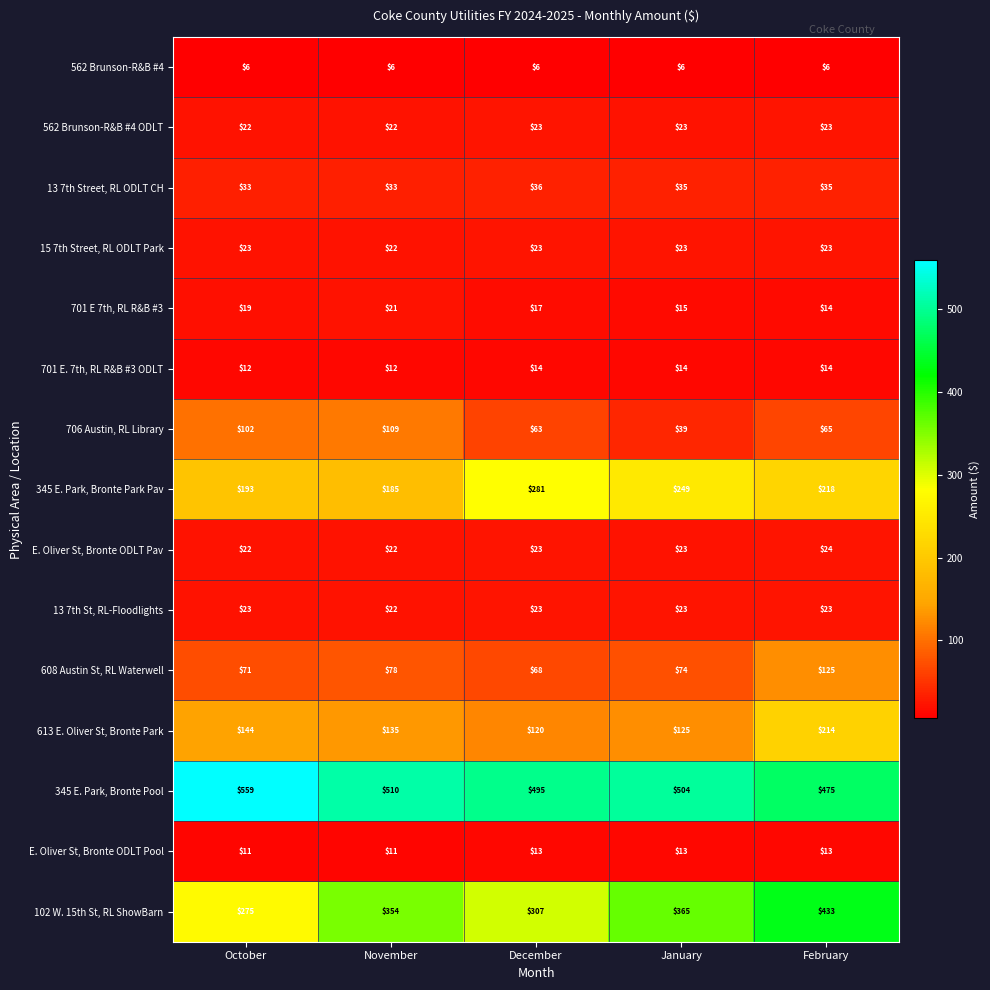

Which category has the lowest value in the 15 7th Street, RL ODLT Park series?

November